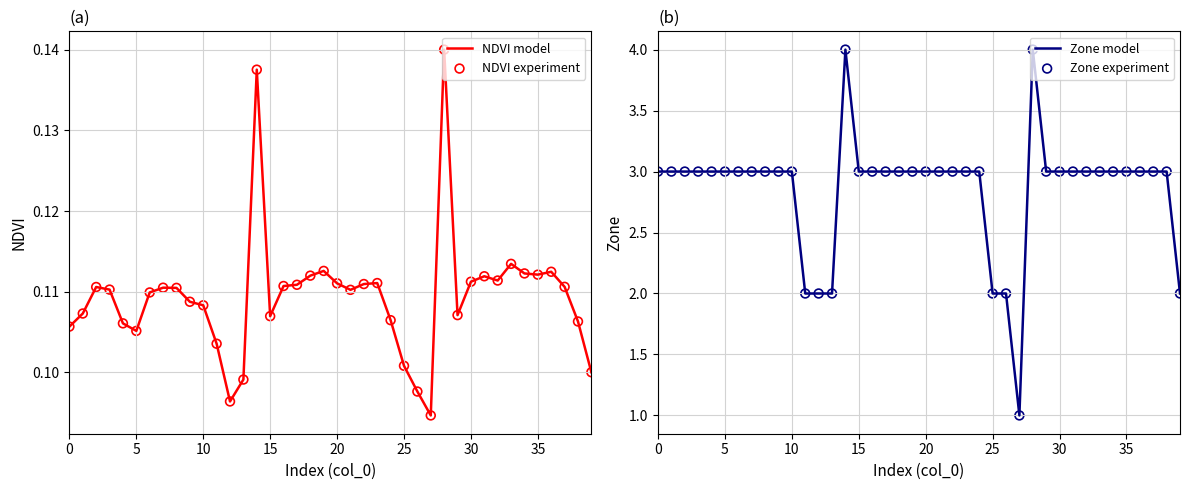

Which series reaches the minimum Y coordinate?

NDVI model